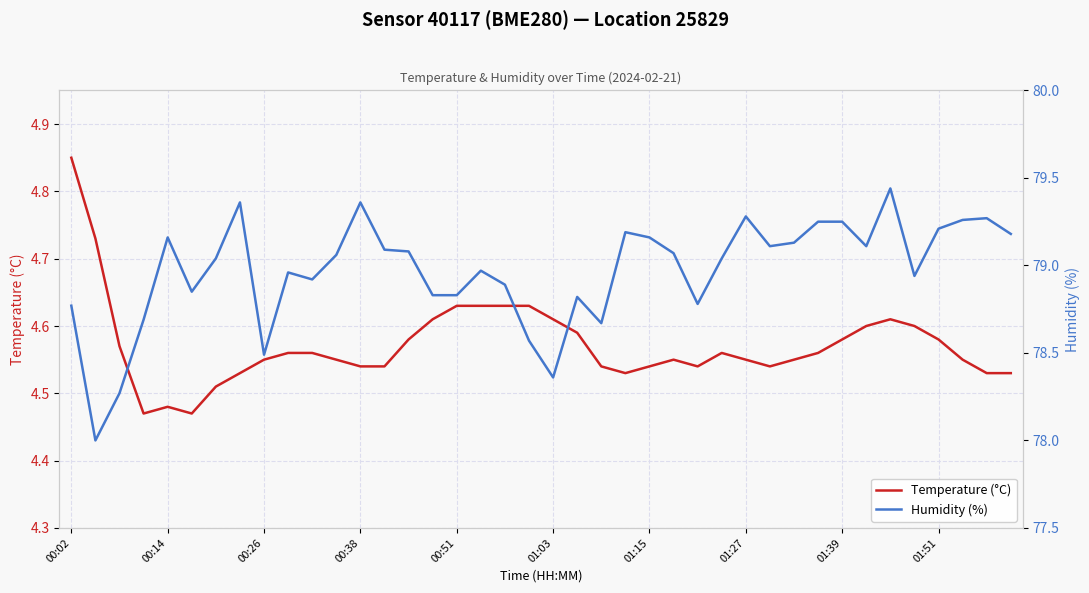

At how many categories does at least one series exceed 56?

40